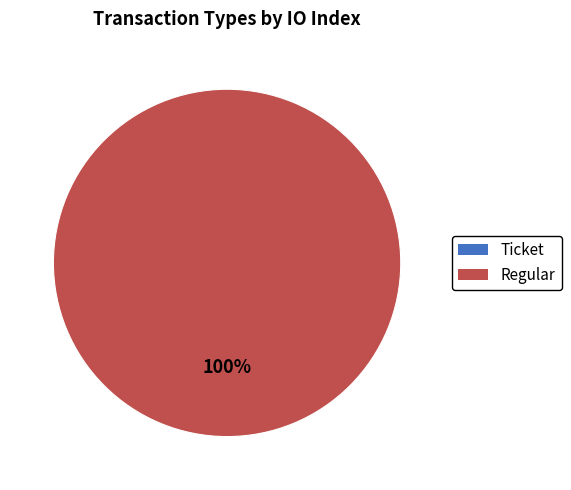

To the nearest percent, what is the average slice percentage?

50%